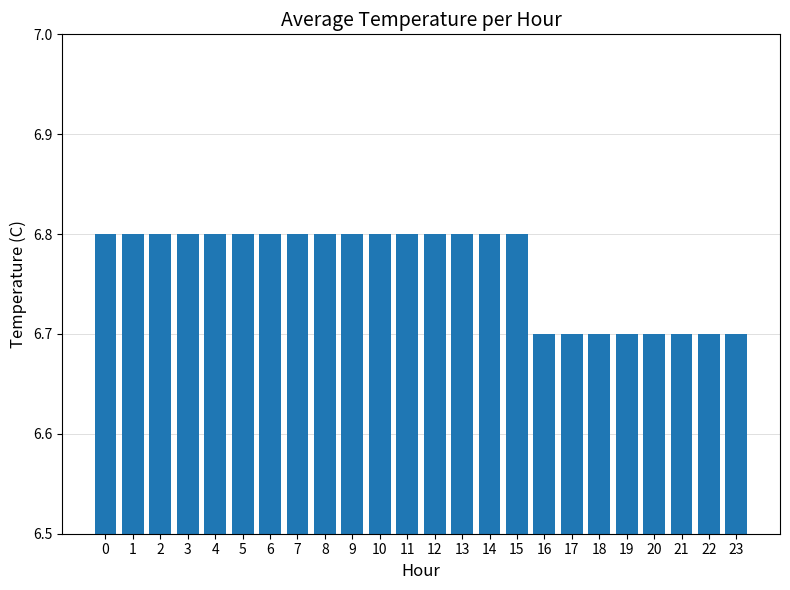

Approximately how many times larger is the value at 13 compared to 19?

1.0